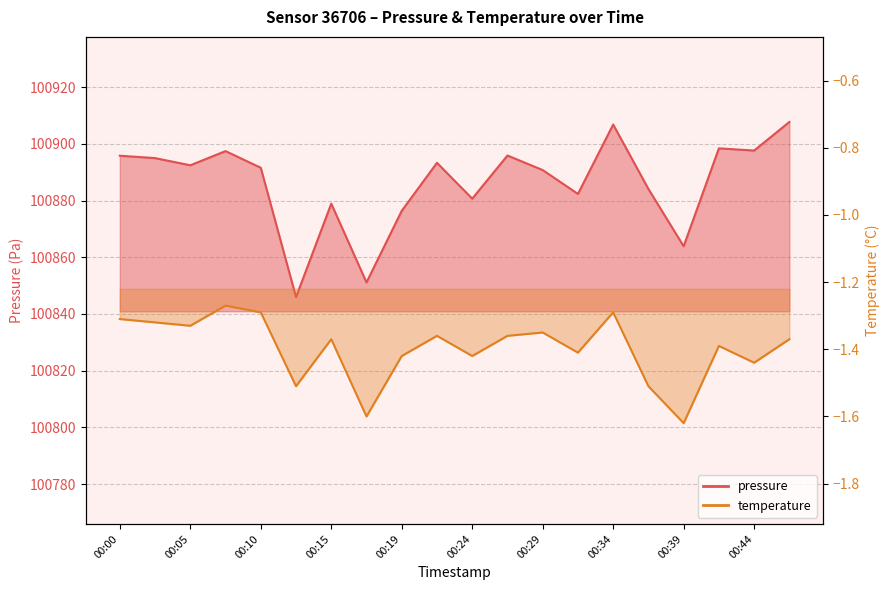

List the series in order of their peak value, lowest first.

temperature, pressure